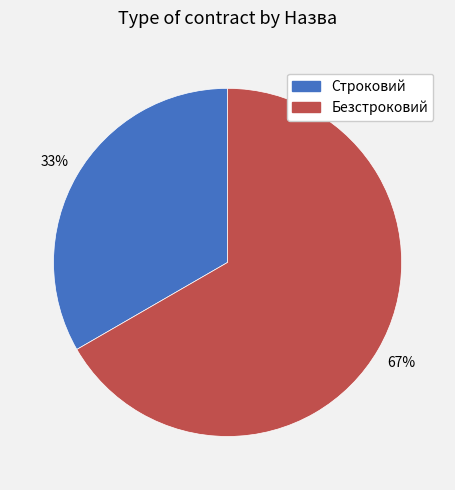

How many slices are in this pie chart?

2